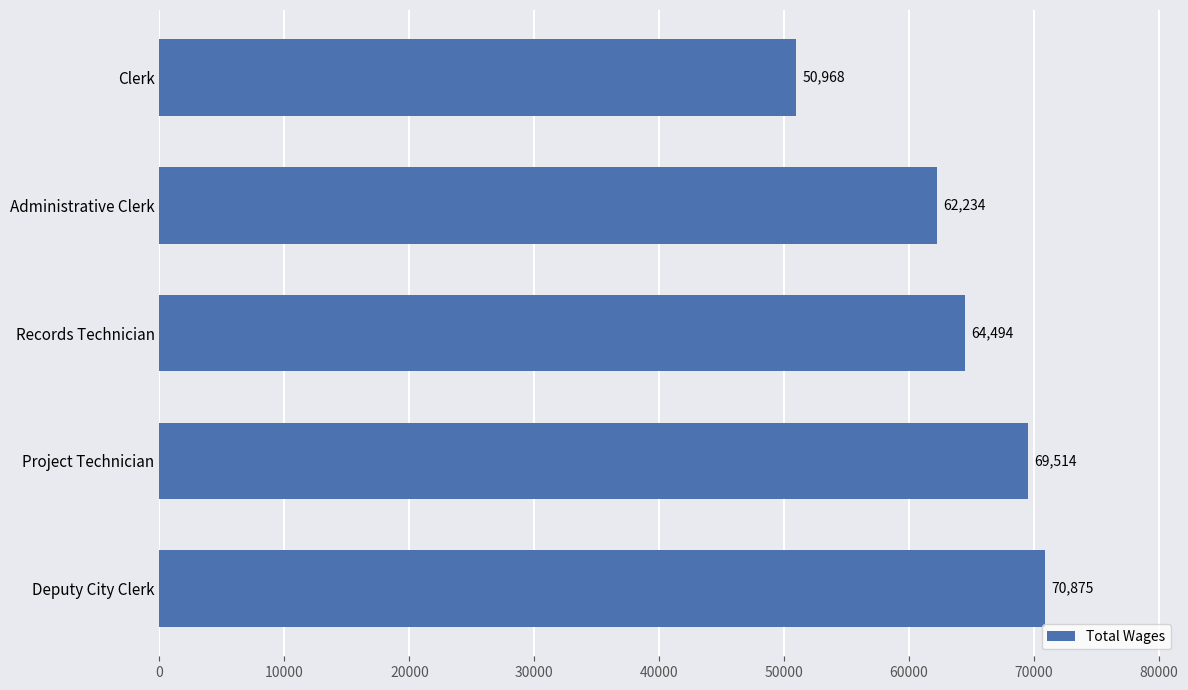

List the labels in order of value, largest first.

Deputy City Clerk, Project Technician, Records Technician, Administrative Clerk, Clerk